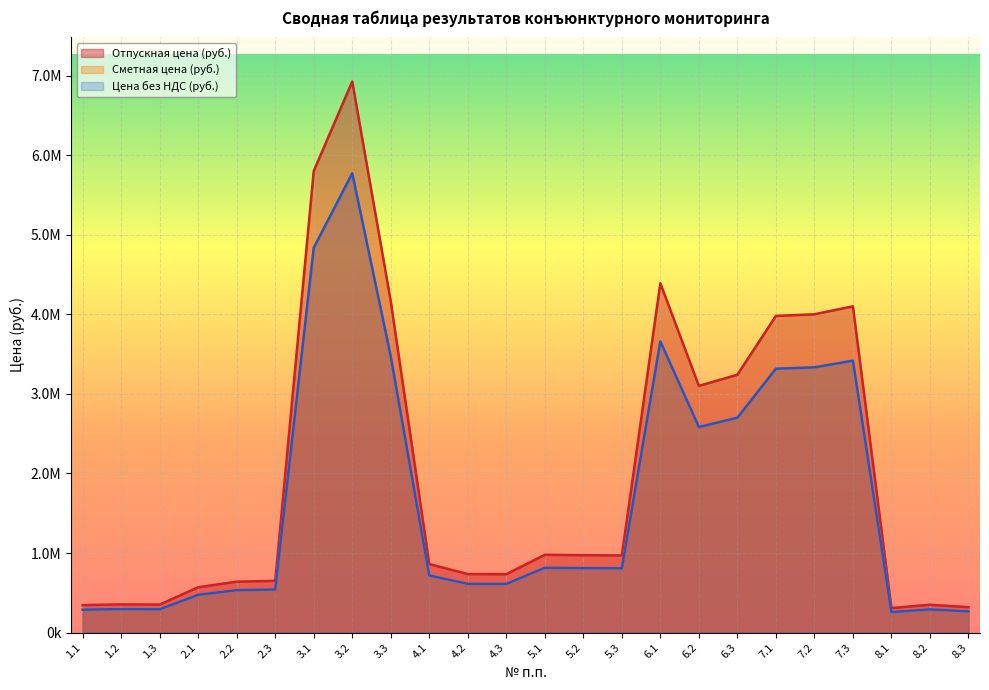

In Цена без НДС (руб.), how many points are lower than both neighbors (excluding endpoints)?

5